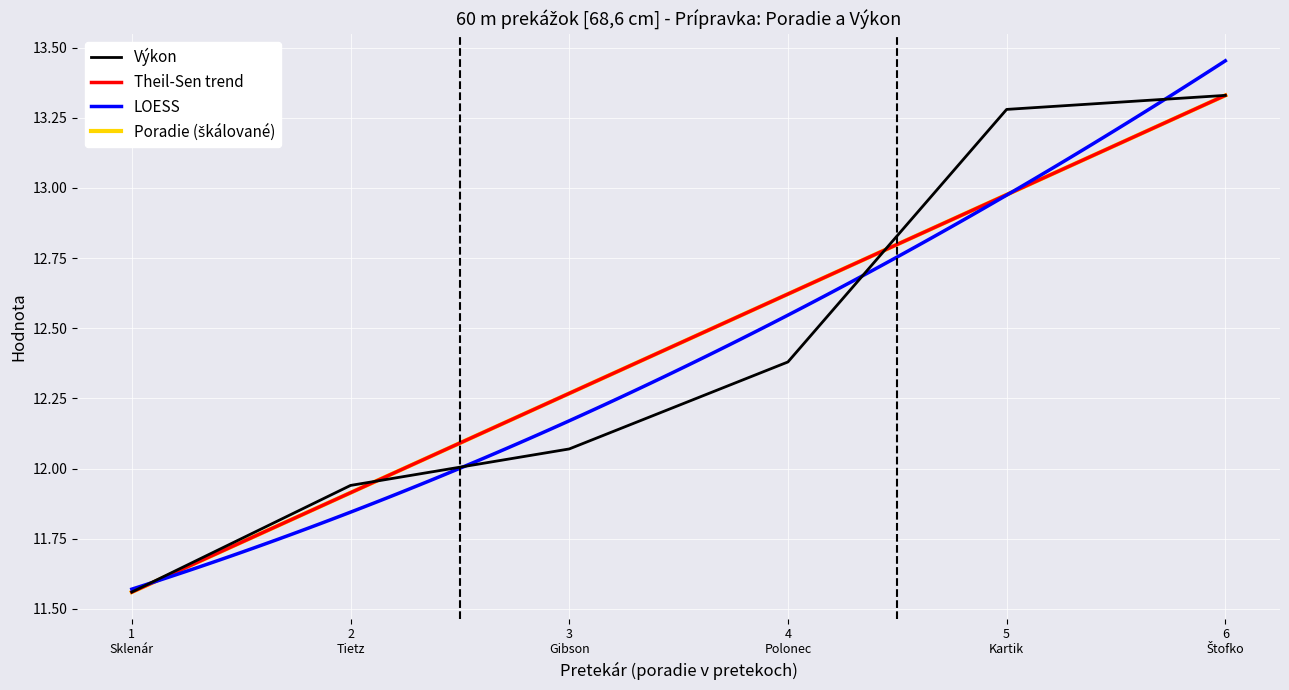

The value of Poradie at 1 Sklenár is 6.8. True or false?

False